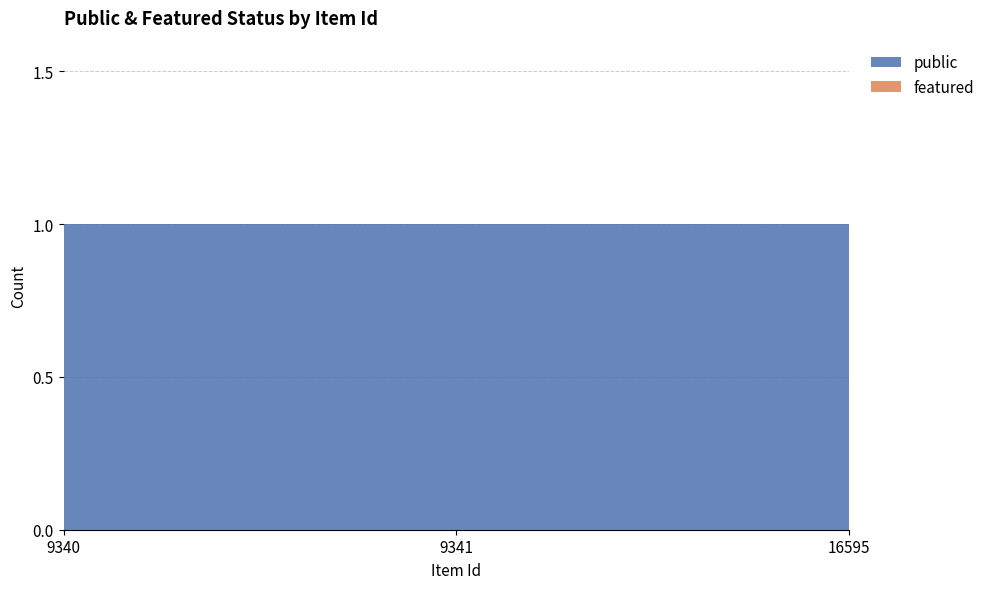

Between 9340 and 16595, which is larger?

9340